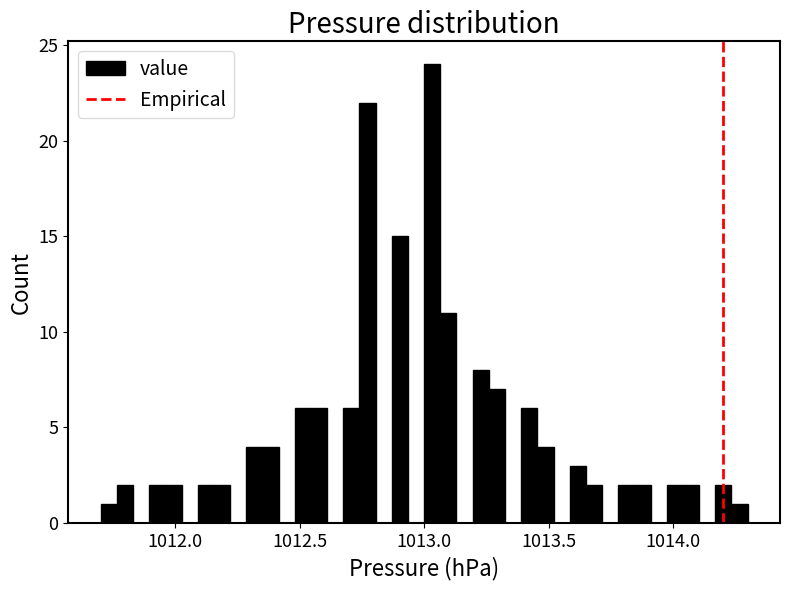

Read against the x-axis, roughly where is the centre of the tallest bar?

1013.05